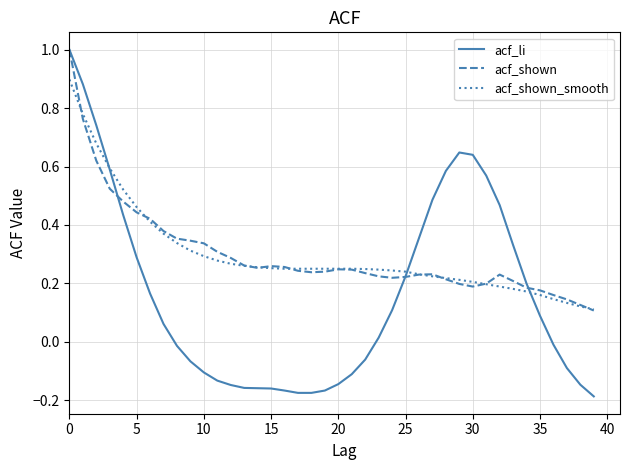

At how many categories does at least one series exceed 0?

40